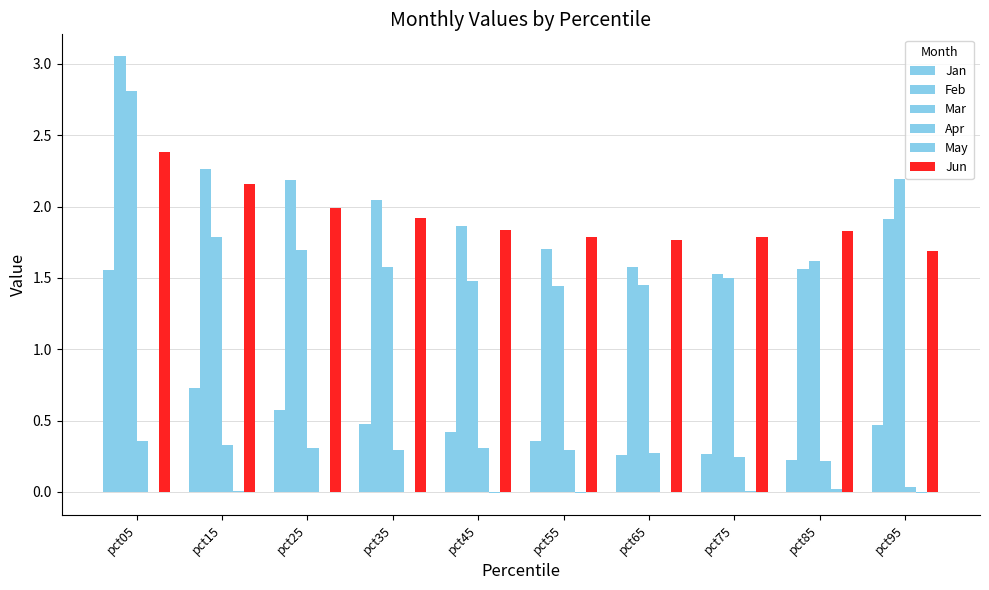

What is the difference between the maximum and minimum values in the Jan series?

1.3